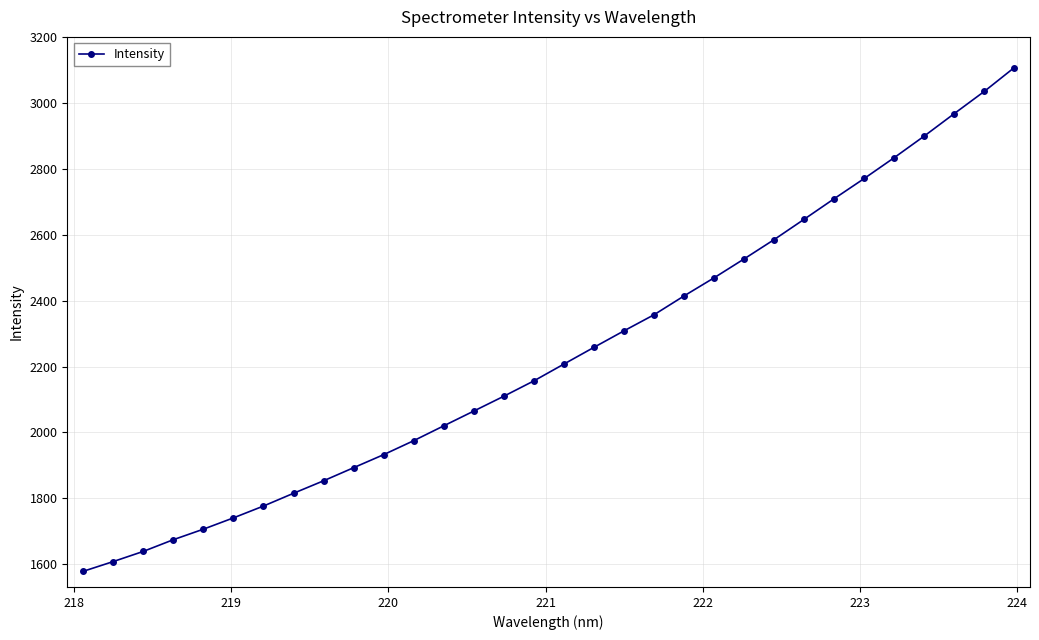

What is the minimum value shown in the chart?

1578.2